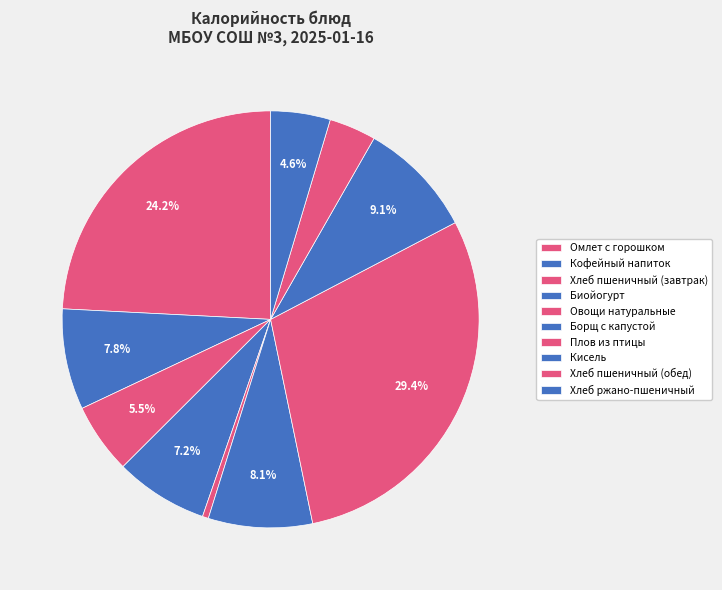

Does Омлет с горошком represent more than half of the total?

No